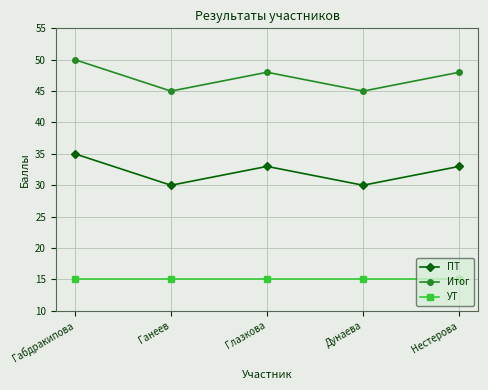

True or false: Итог has a value of 48 at Глазкова.

True